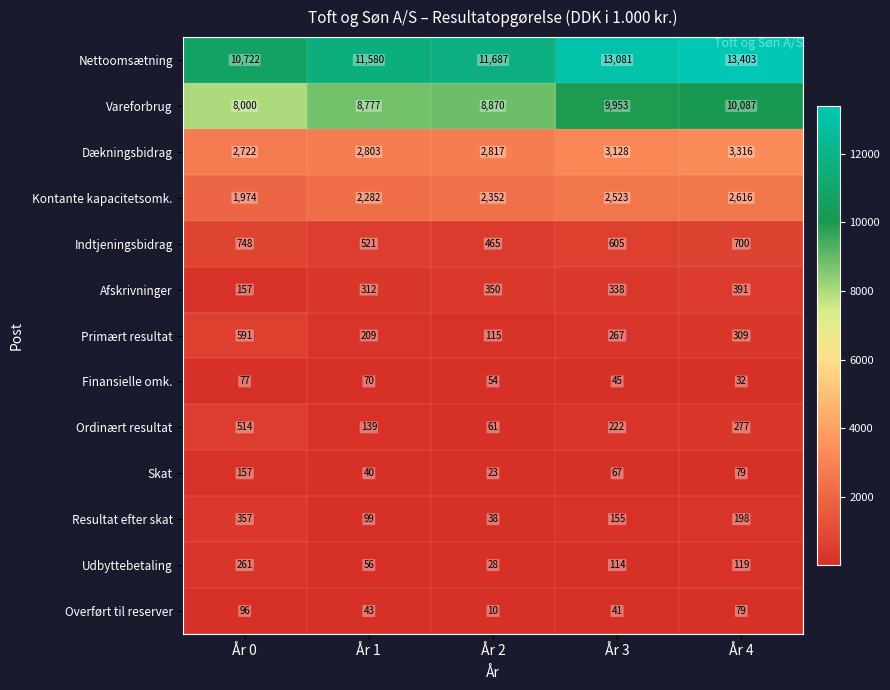

What is the approximate value of Udbyttebetaling at År 3, to the nearest 50?

100